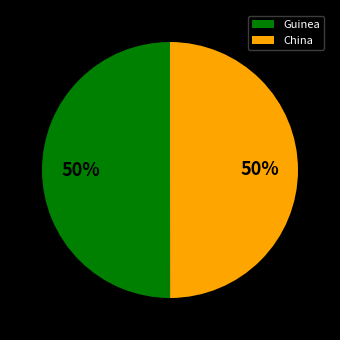

To the nearest percent, what portion does Guinea represent?

50%